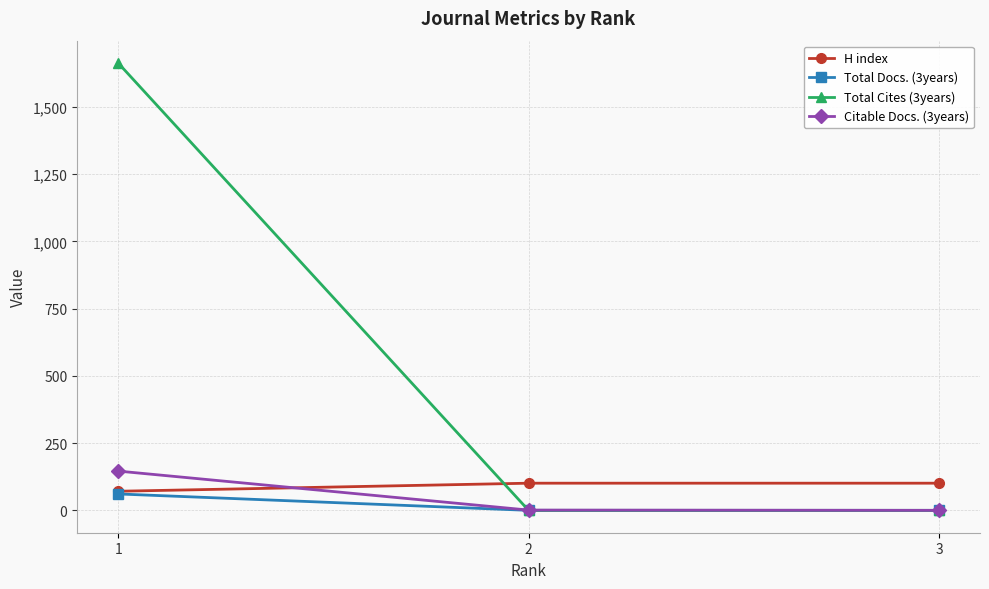

What is the sum of all Total Cites (3years) values?

1663